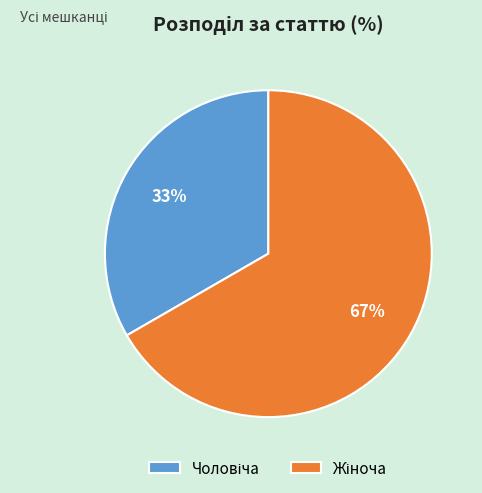

Count the number of slices in the pie.

2